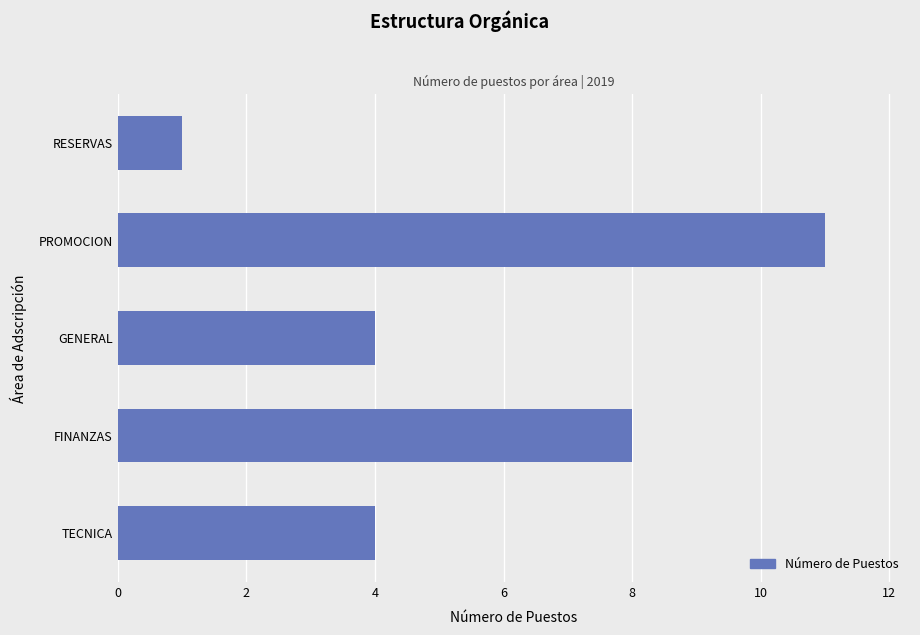

How many series are shown in this chart?

1